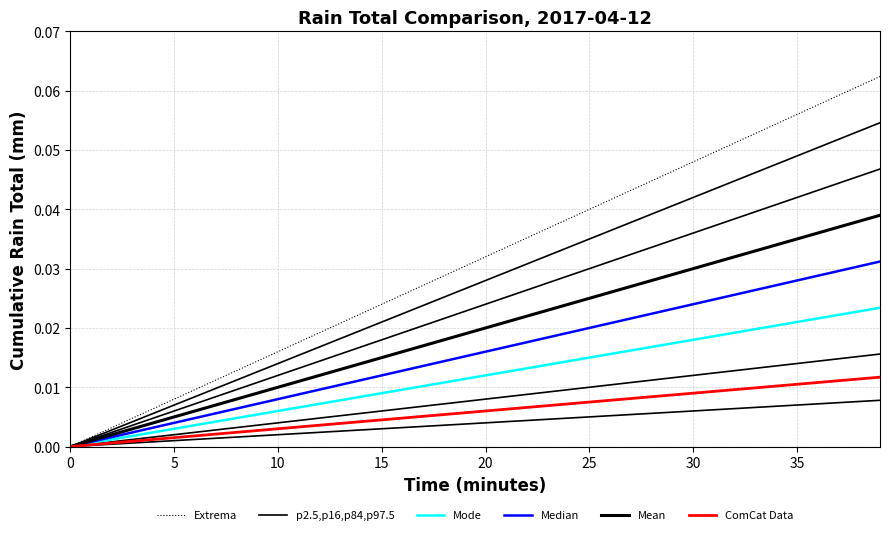

True or false: Mode and Mean intersect in this chart.

False